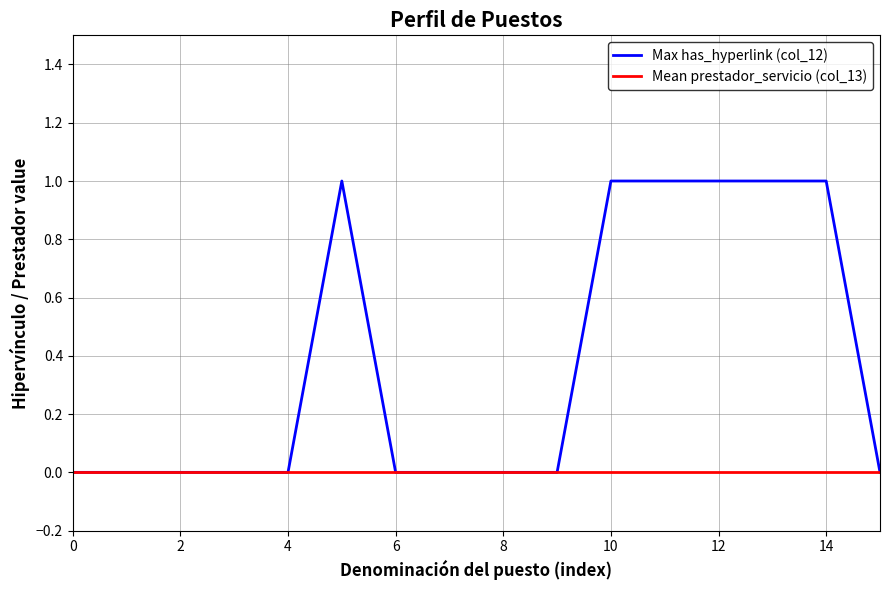

Rank the series by their average value, from highest to lowest.

Max has_hyperlink (col_12), Mean prestador_servicio (col_13)